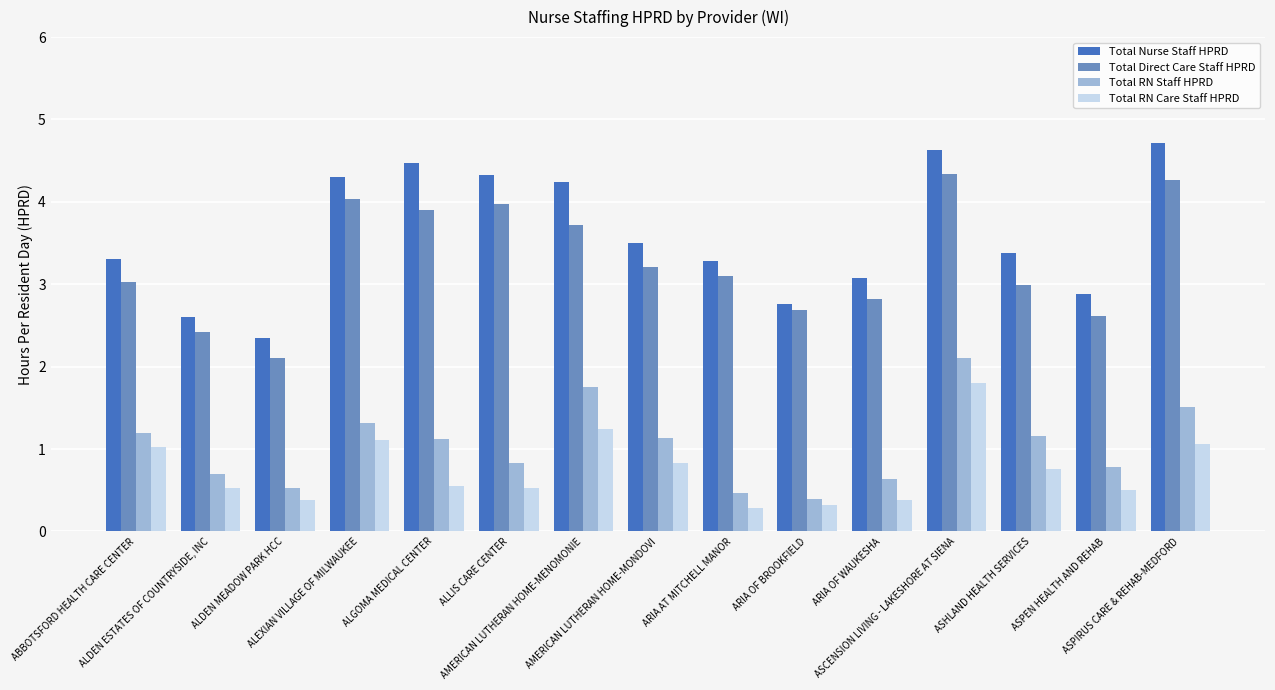

Which series has the largest range (max minus min)?

Total Nurse Staff HPRD